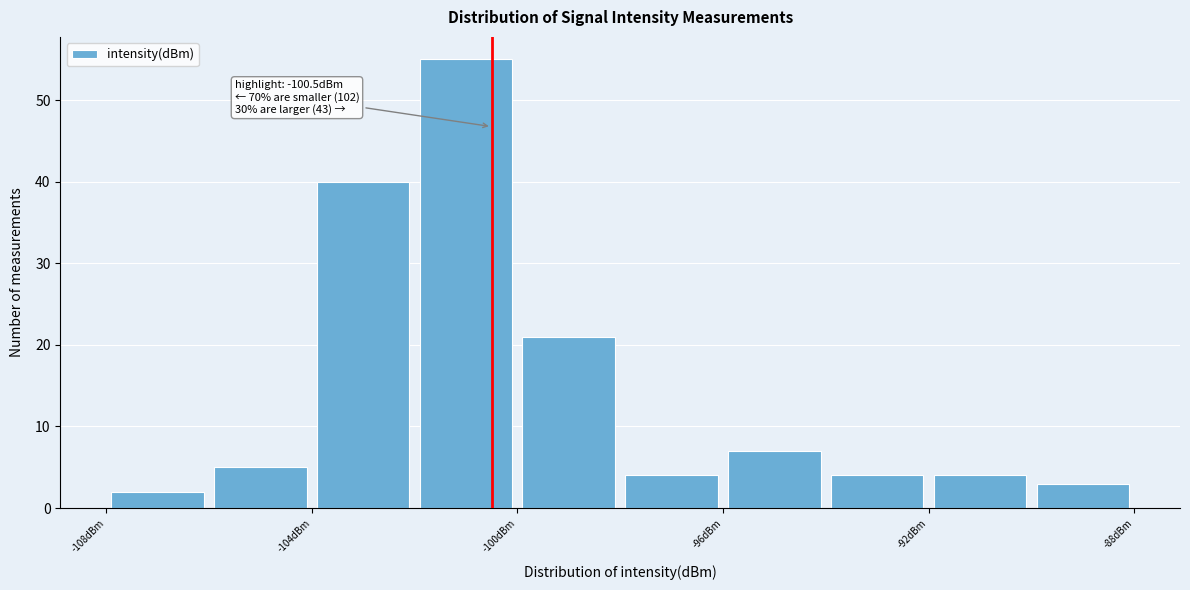

Over which range of the x-axis is the bar tallest?

-102 to -100